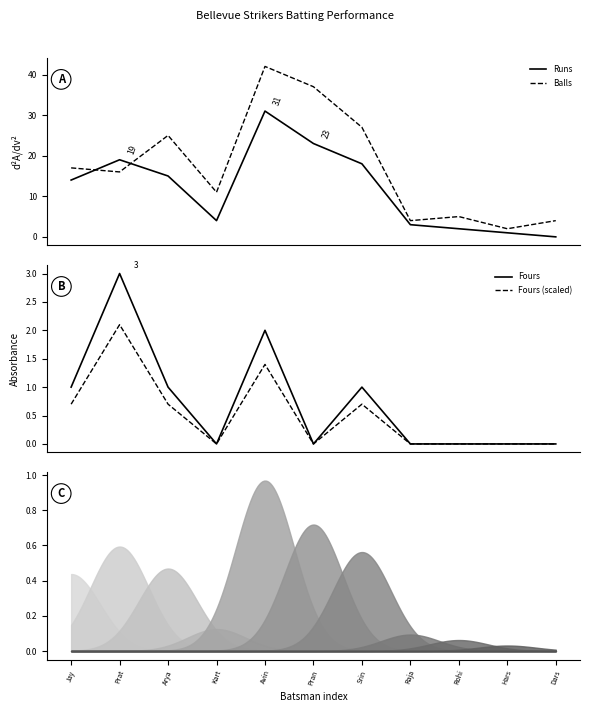

True or false: Runs and Fours (scaled) intersect in this chart.

False